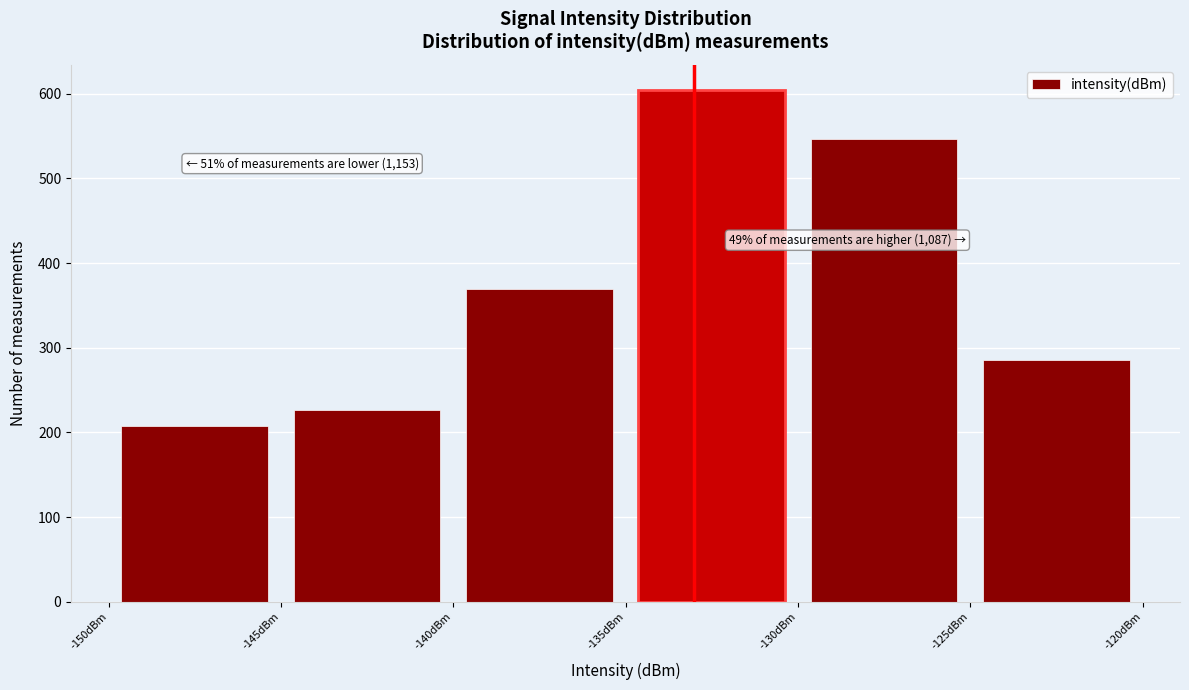

Which range on the x-axis has the tallest bar?

-135 to -130